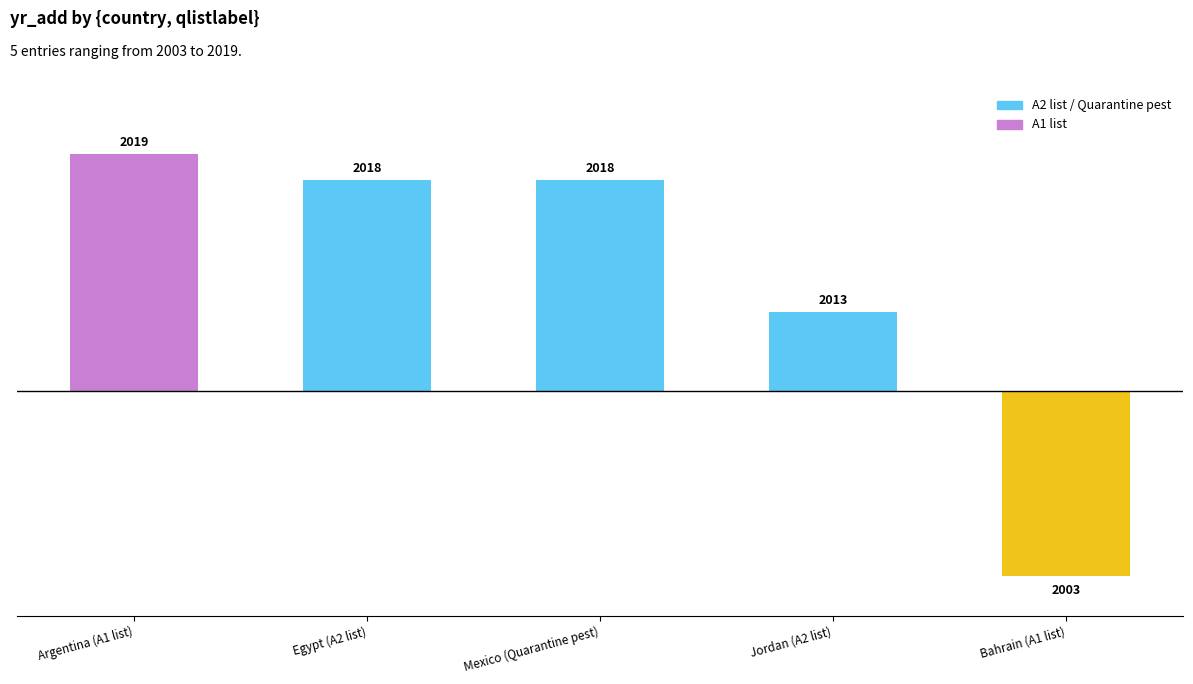

Are the bars horizontal?

No